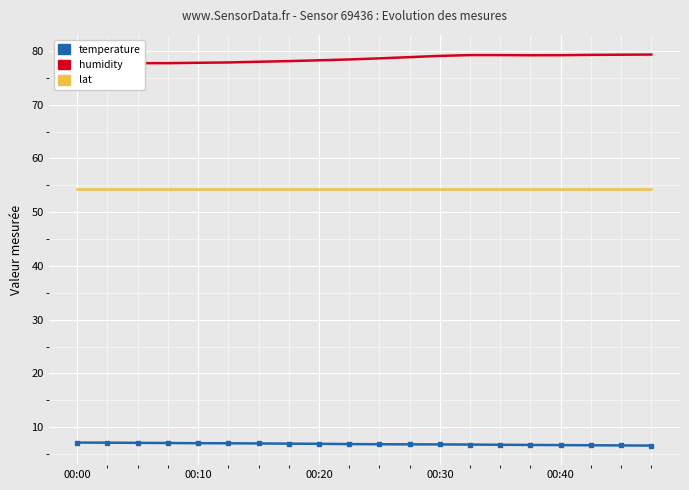

Which has a higher value, 9 or 15?

9